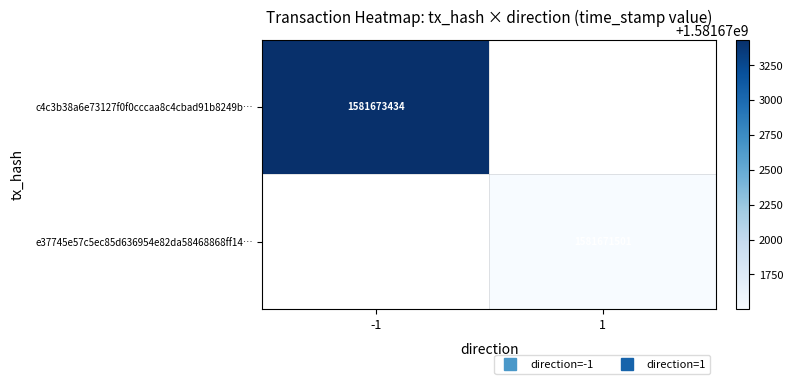

List the series in order of their peak value, highest first.

c4c3b38a6e73127f0f0cccaa8c4cbad91b8249b…, e37745e57c5ec85d636954e82da58468868ff14…